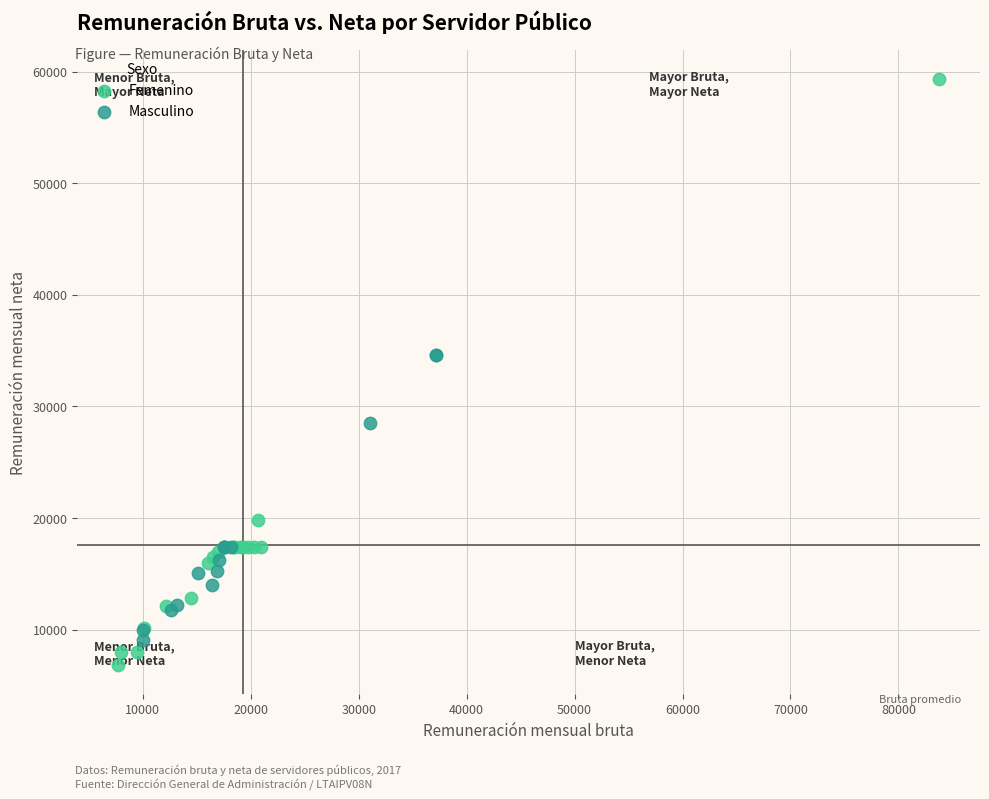

Which series has the largest Y range (max minus min)?

Femenino